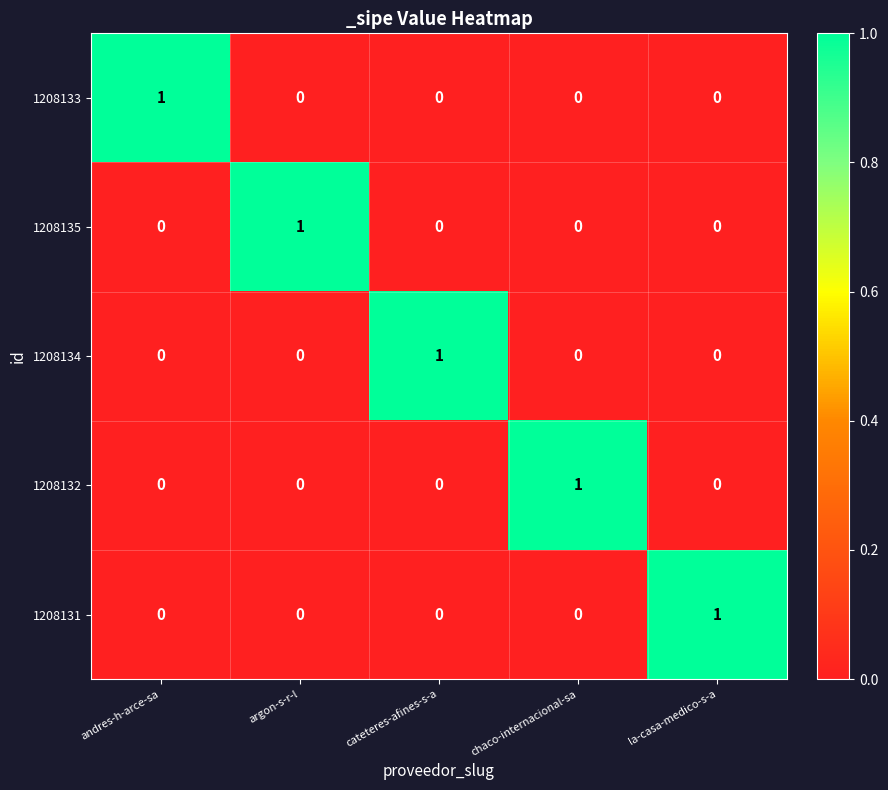

Reading left to right, extract all data points from this chart.

1208133: andres-h-arce-sa=1	argon-s-r-l=0	cateteres-afines-s-a=0	chaco-internacional-sa=0	la-casa-medico-s-a=0
1208135: andres-h-arce-sa=0	argon-s-r-l=1	cateteres-afines-s-a=0	chaco-internacional-sa=0	la-casa-medico-s-a=0
1208134: andres-h-arce-sa=0	argon-s-r-l=0	cateteres-afines-s-a=1	chaco-internacional-sa=0	la-casa-medico-s-a=0
1208132: andres-h-arce-sa=0	argon-s-r-l=0	cateteres-afines-s-a=0	chaco-internacional-sa=1	la-casa-medico-s-a=0
1208131: andres-h-arce-sa=0	argon-s-r-l=0	cateteres-afines-s-a=0	chaco-internacional-sa=0	la-casa-medico-s-a=1